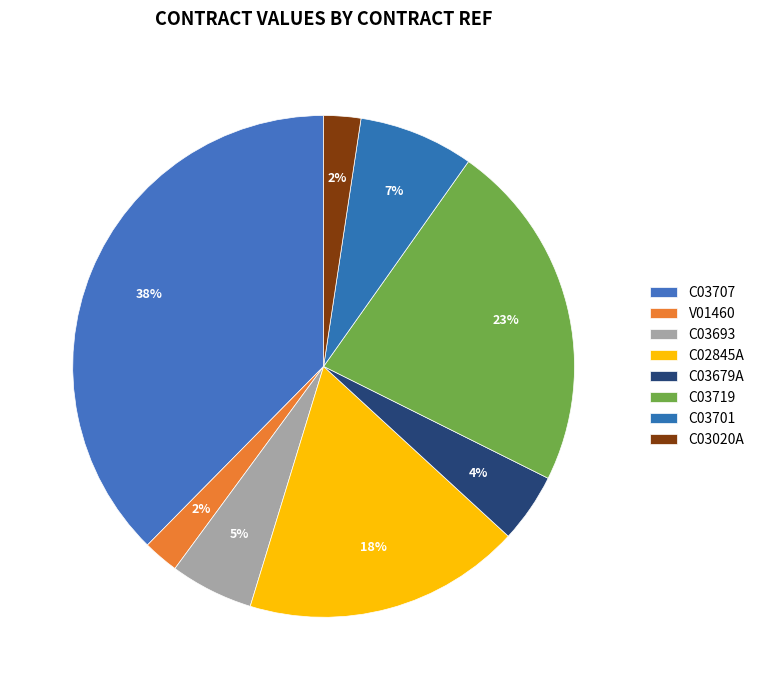

Is the sum of C03719 and C03693 greater than half?

No